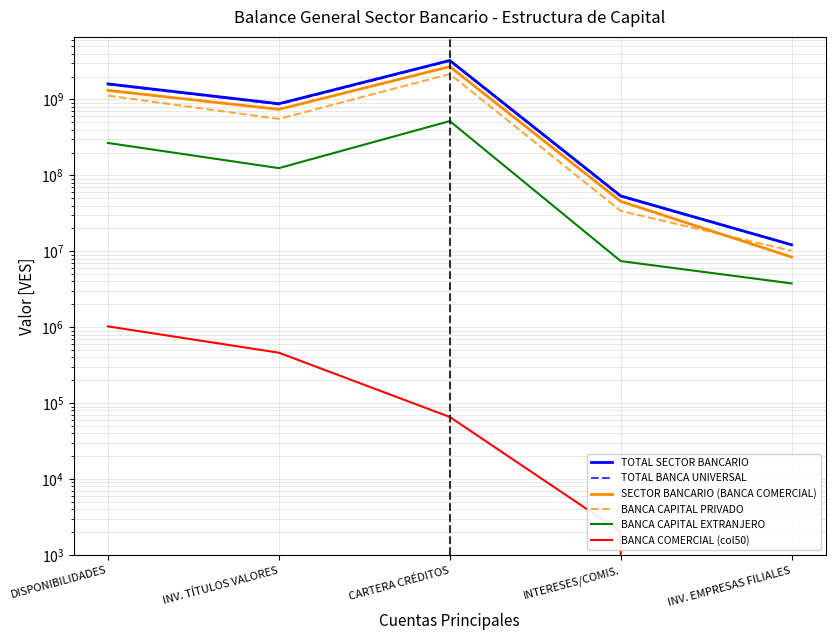

What is the value of the BANCA CAPITAL EXTRANJERO point at the 4th from the left?

7423495